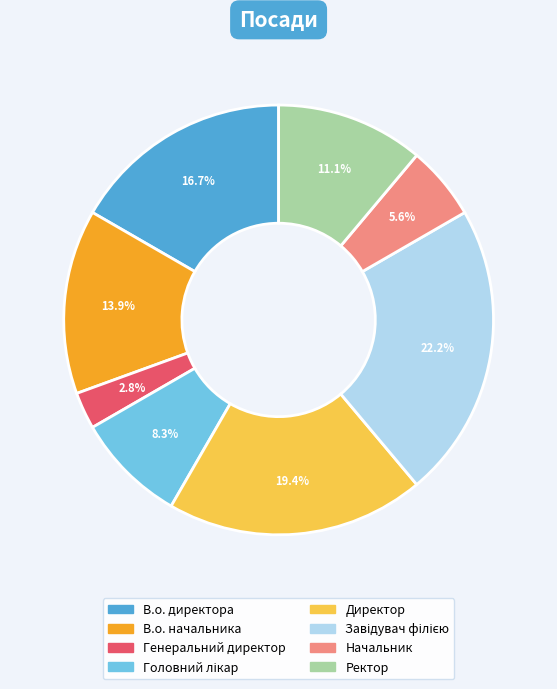

What is the smallest slice in the pie chart?

Генеральний директор